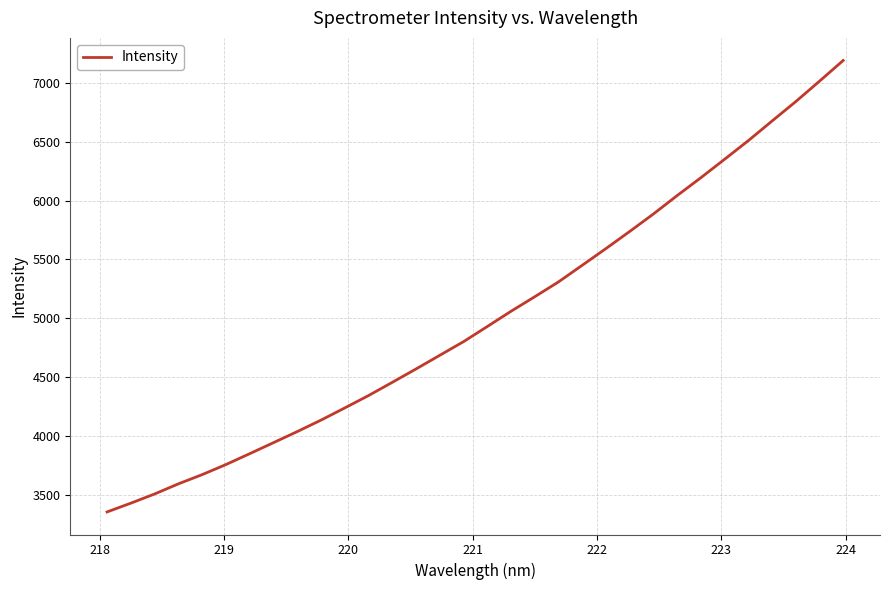

What is the difference between the maximum and minimum values?

3840.1